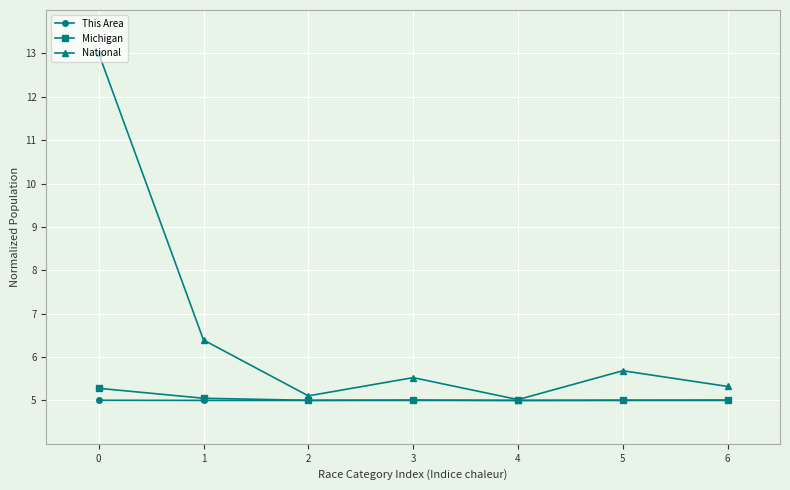

What is the maximum value for This Area?

5.0